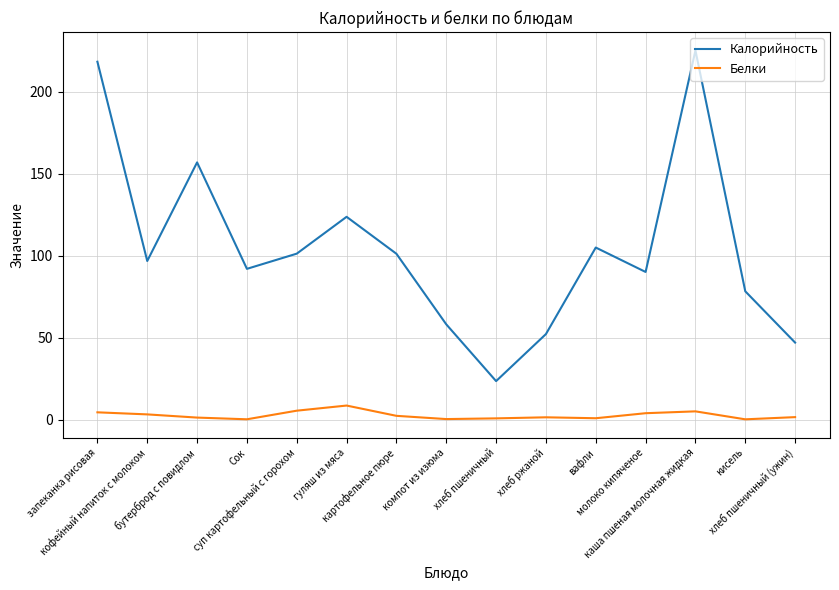

How many categories are shown in the chart?

15